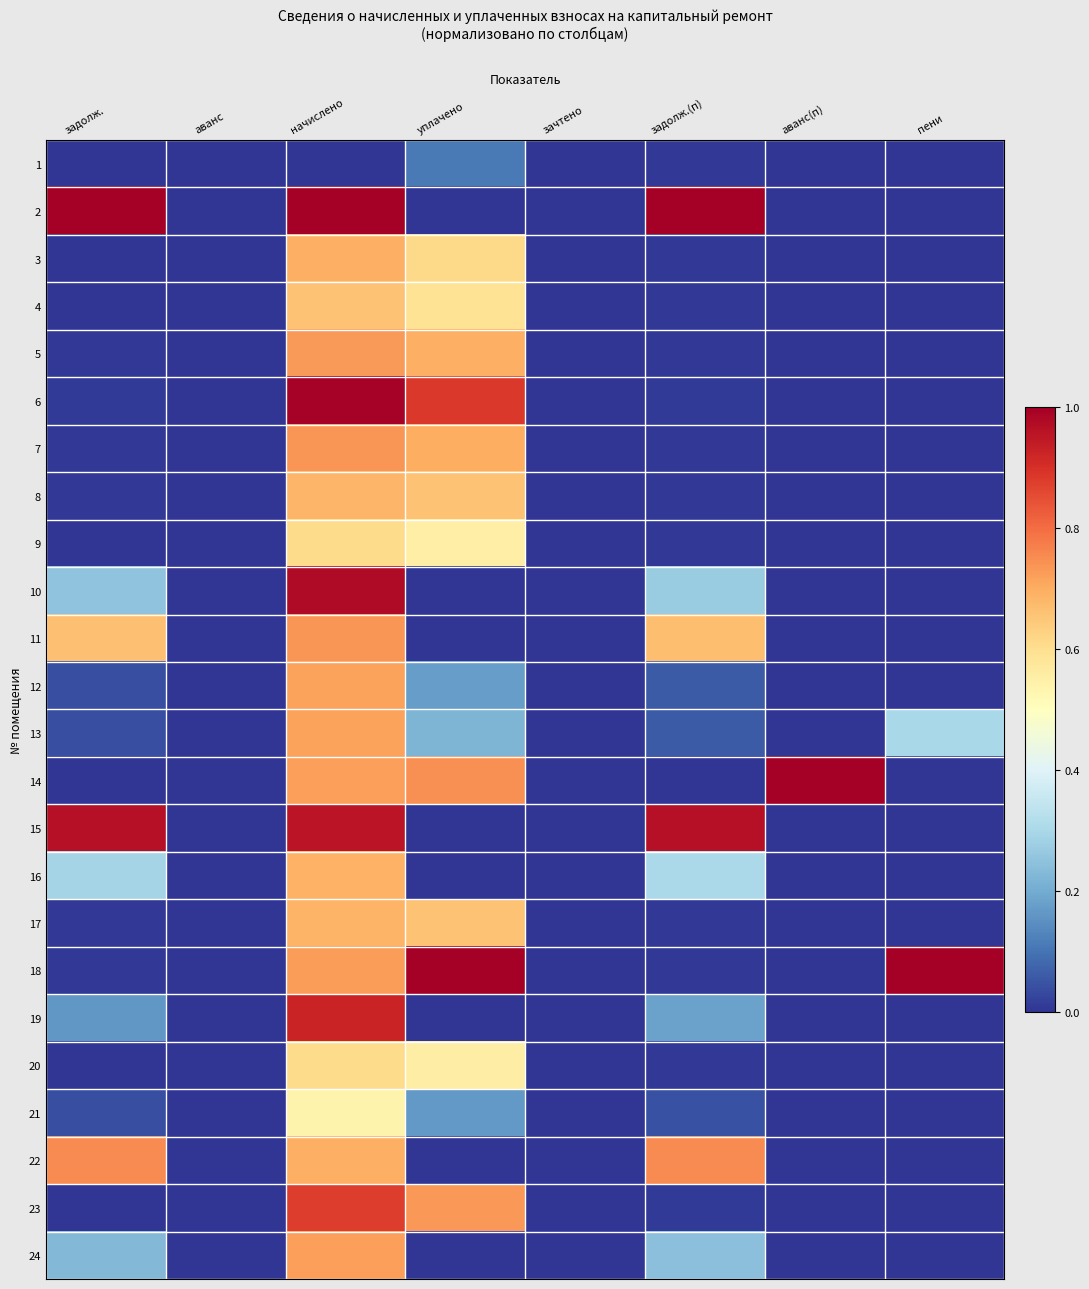

What is the difference between the highest and lowest values at пени?

1.0